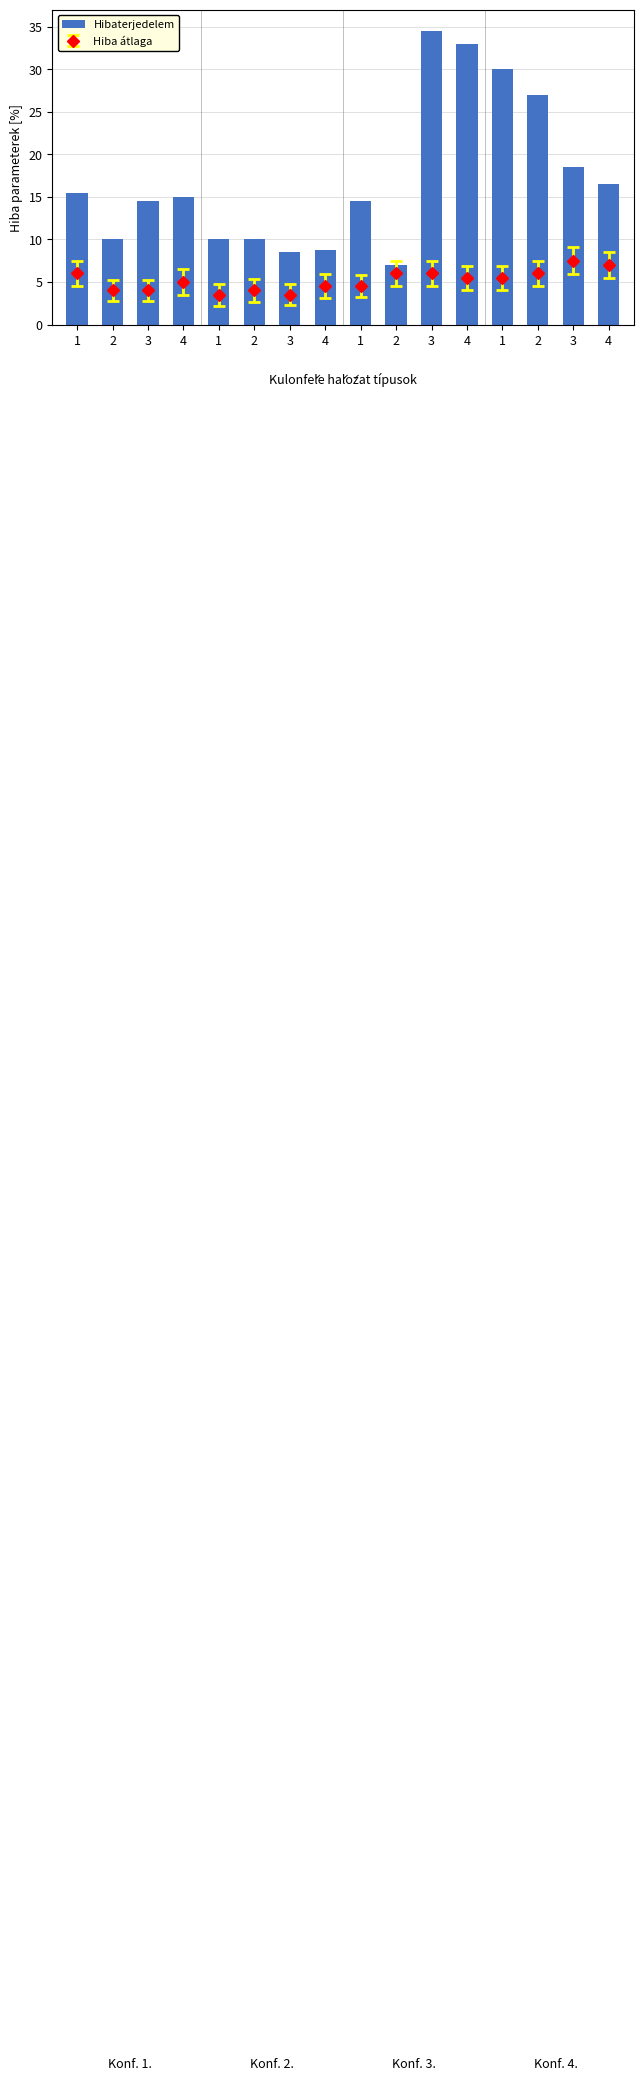

True or false: the data shows 9.8 at 4.

False